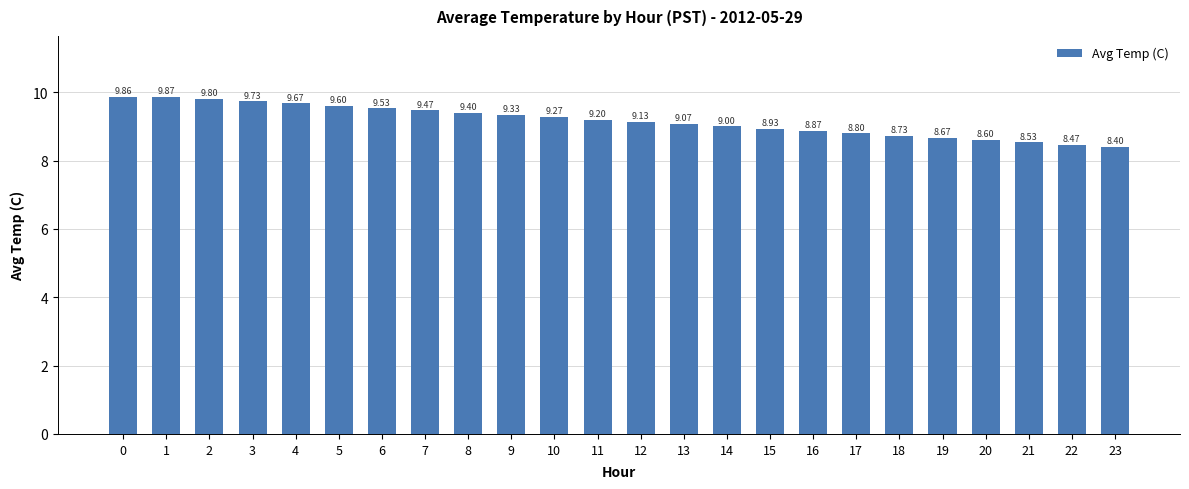

List the labels in order of value, smallest first.

23, 22, 21, 20, 19, 18, 17, 16, 15, 14, 13, 12, 11, 10, 9, 8, 7, 6, 5, 4, 3, 2, 0, 1